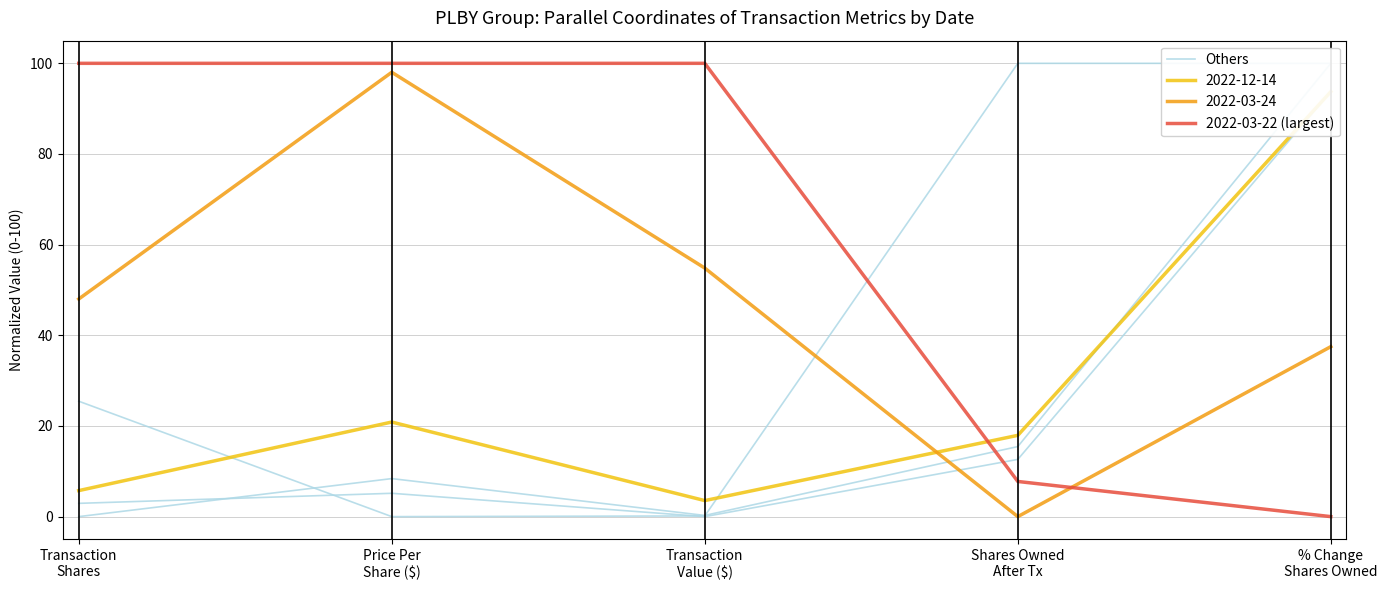

Which series has the largest total across all categories?

2022-03-22 (largest)